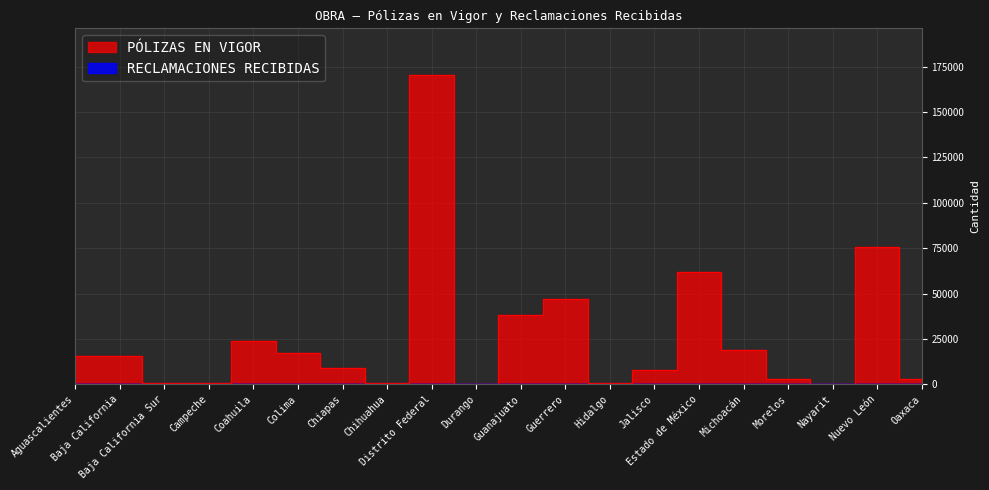

What position from the right is Durango?

11